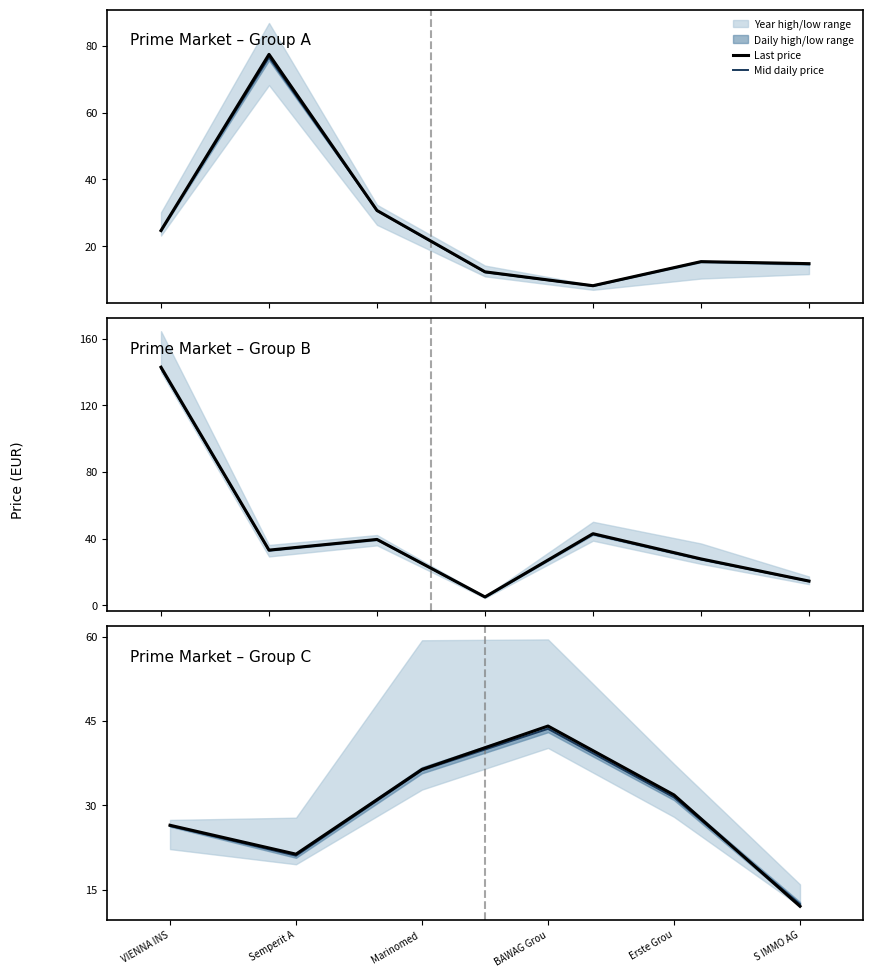

The value of Mid daily price at Marinomed  is 59.8. True or false?

False